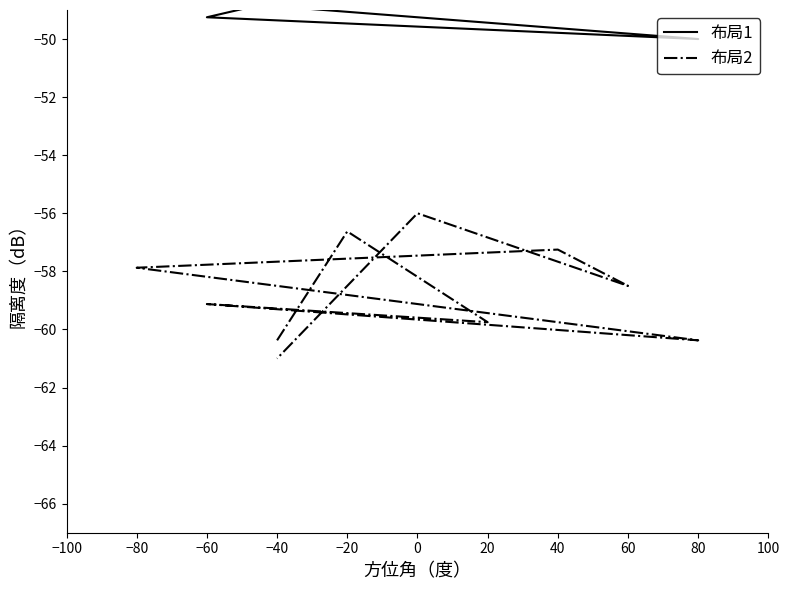

At −80, list the series in order from largest to smallest.

布局1, 布局2